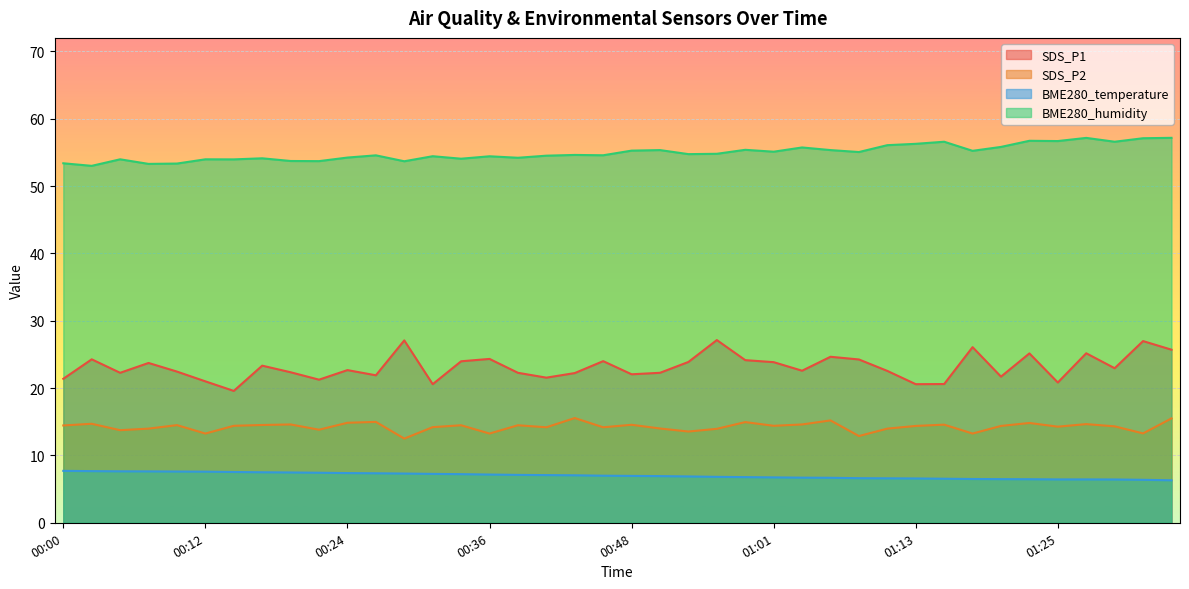

What is the label of the 9th point from the left?

00:19